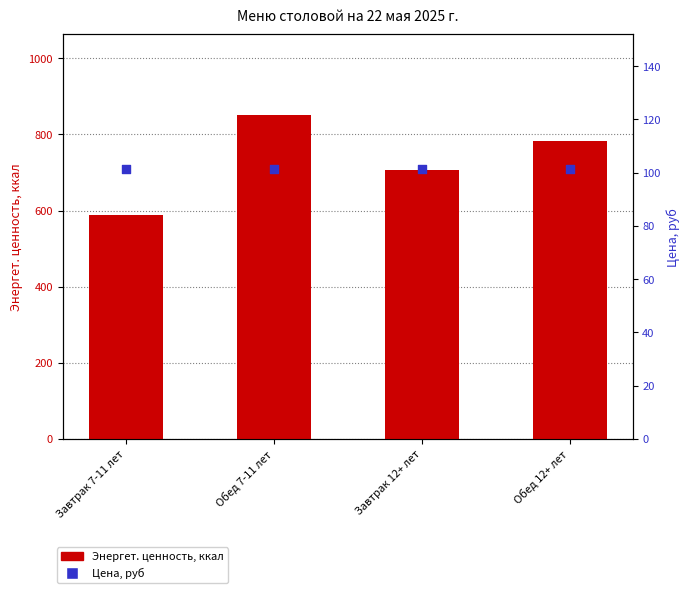

At how many categories does at least one series exceed 640?

3